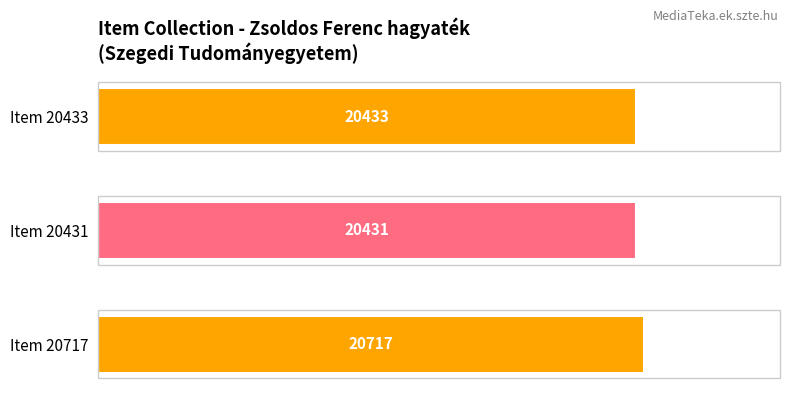

List the labels in order of value, largest first.

Item 20717, Item 20433, Item 20431